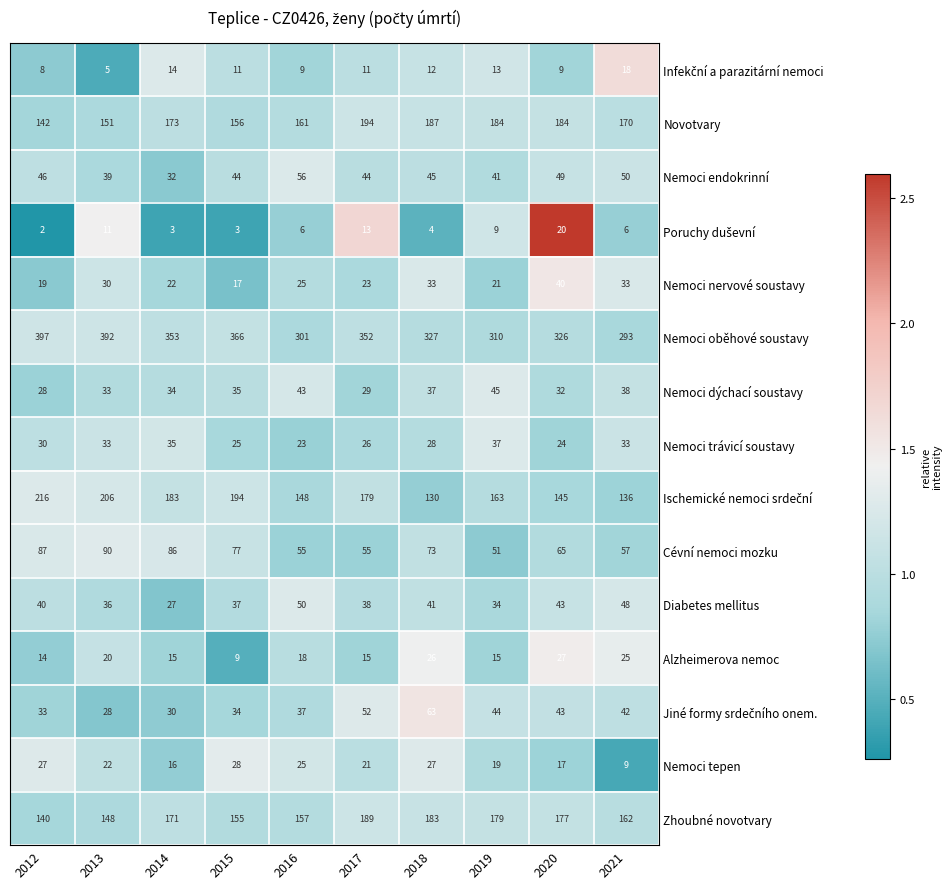

What is the sum of the Nemoci nervové soustavy values at 2017 and 2016?

48